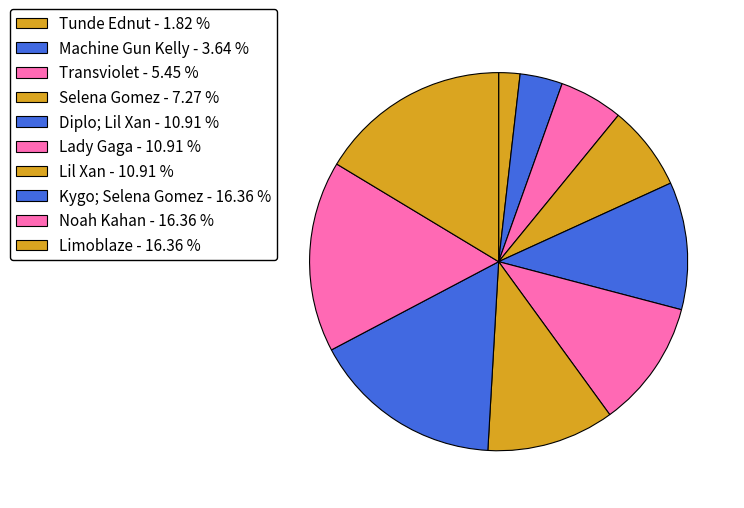

Count the number of slices in the pie.

10